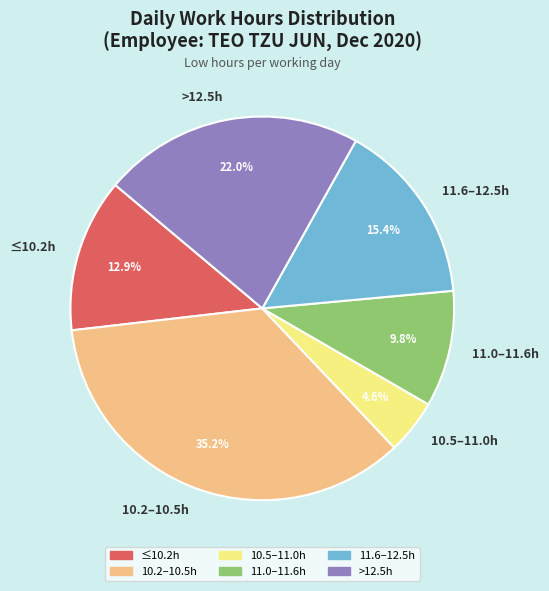

To the nearest percent, what is the average slice percentage?

17%